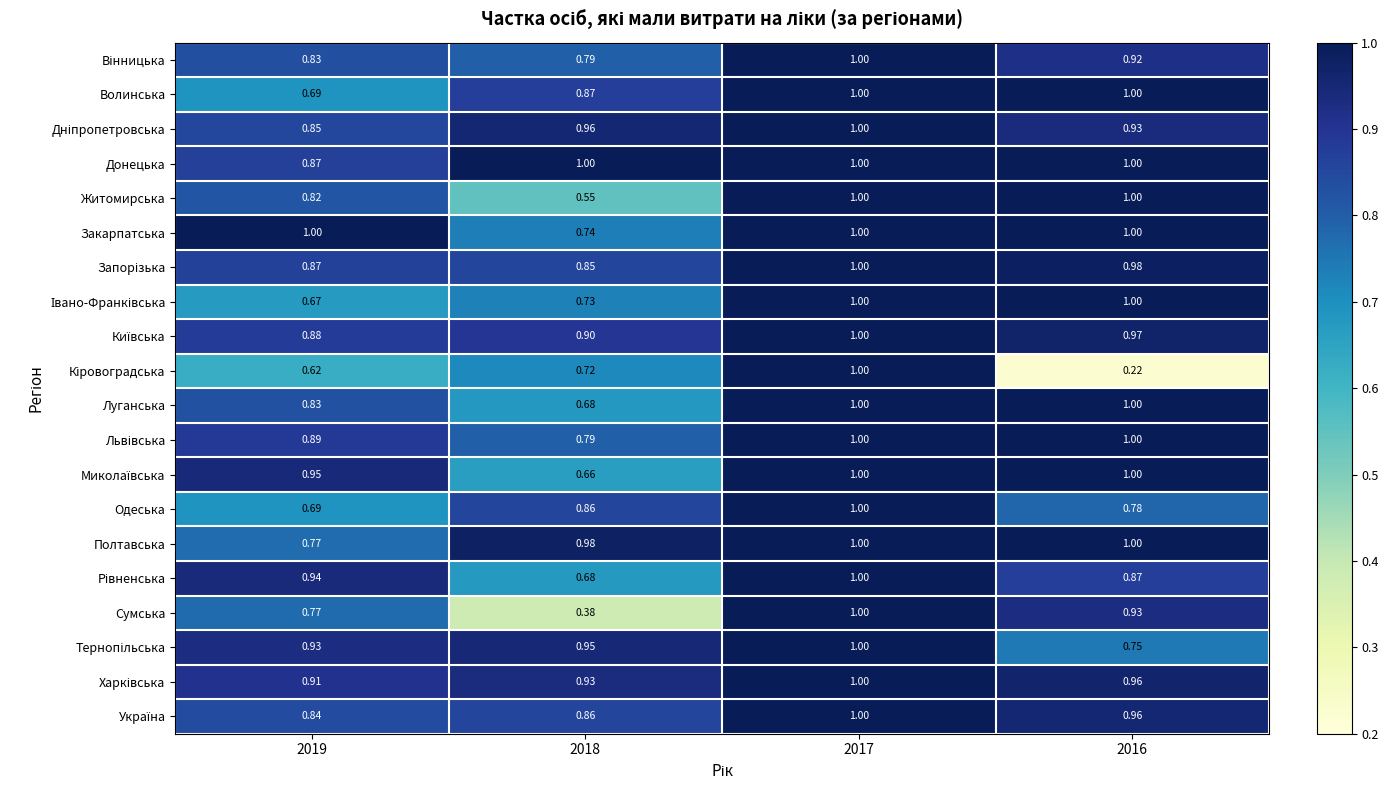

How many distinct data groups are displayed?

20